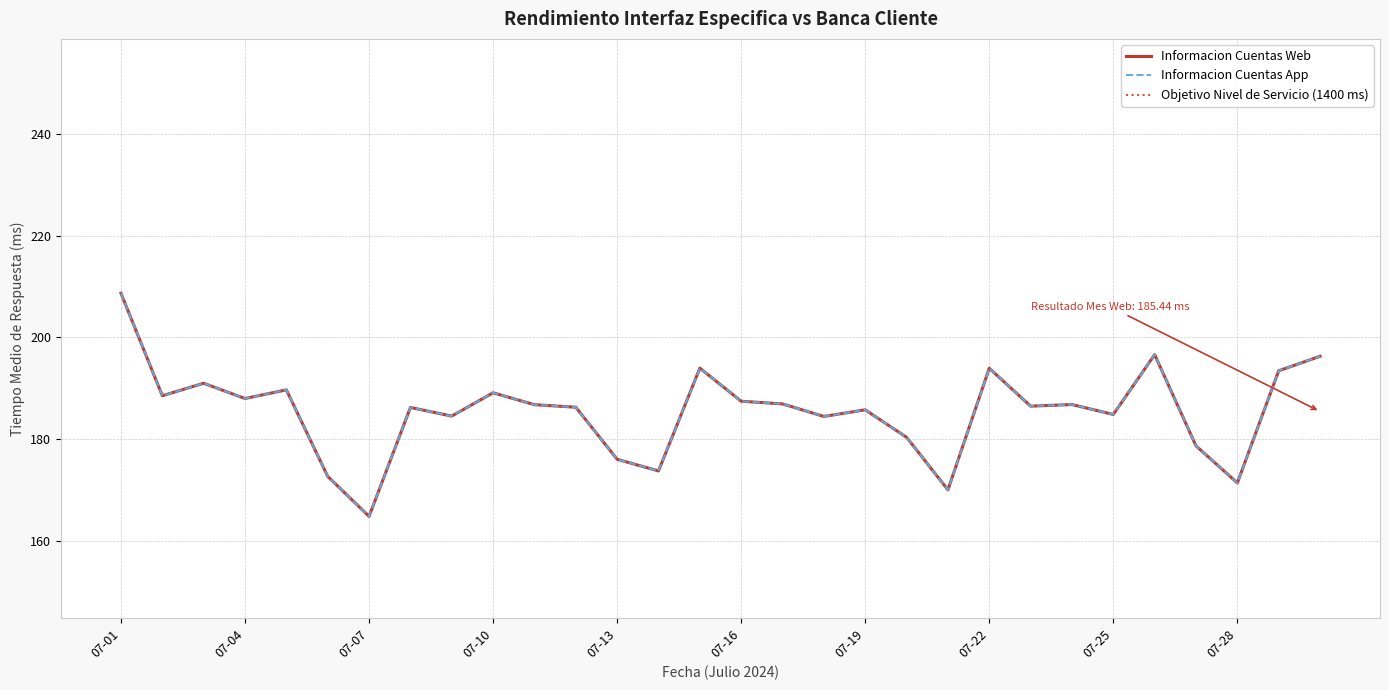

Is it true that Informacion Cuentas Web equals 53.2 at 07-13?

False